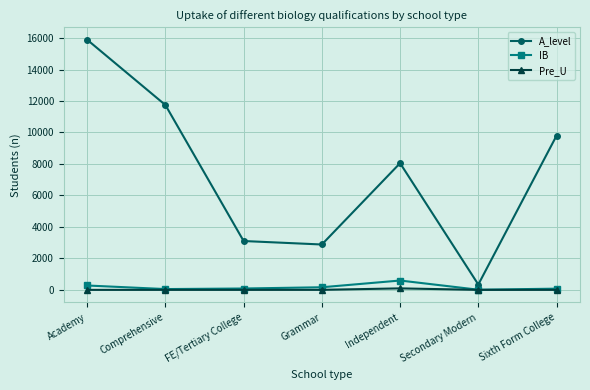

How many data points in Pre_U are above 0?

2